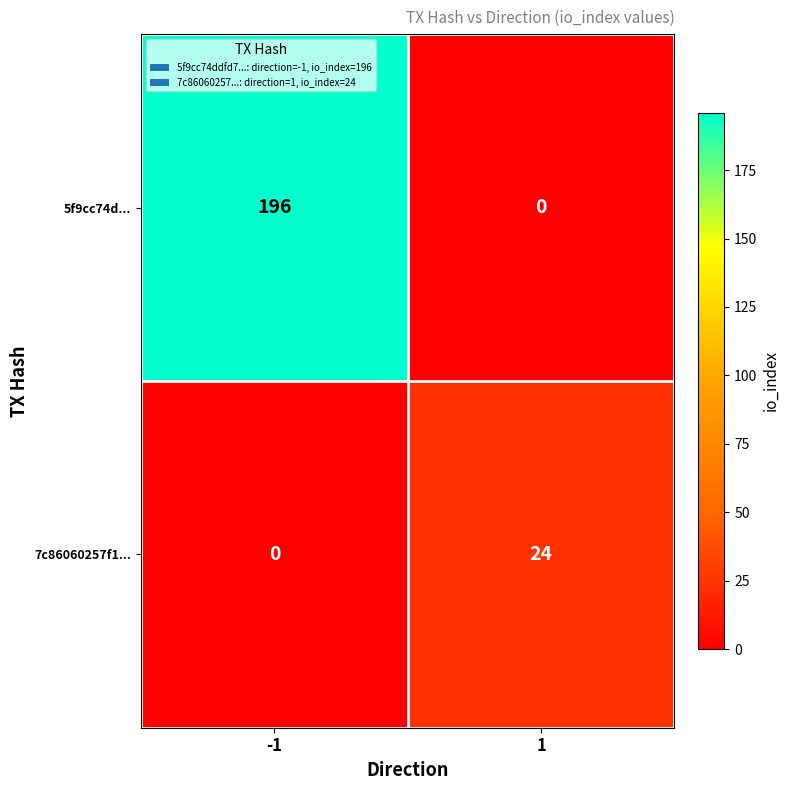

What is the difference between the maximum and minimum values in the 7c86060257f1... series?

24